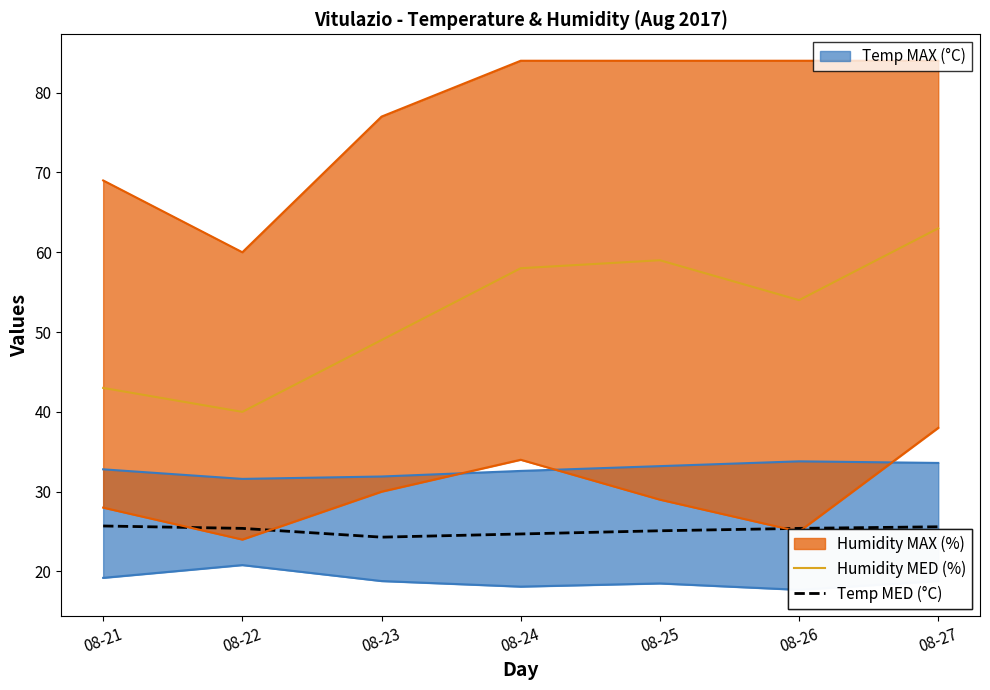

How many interior local peaks does the Humidity MED (%) series have?

1